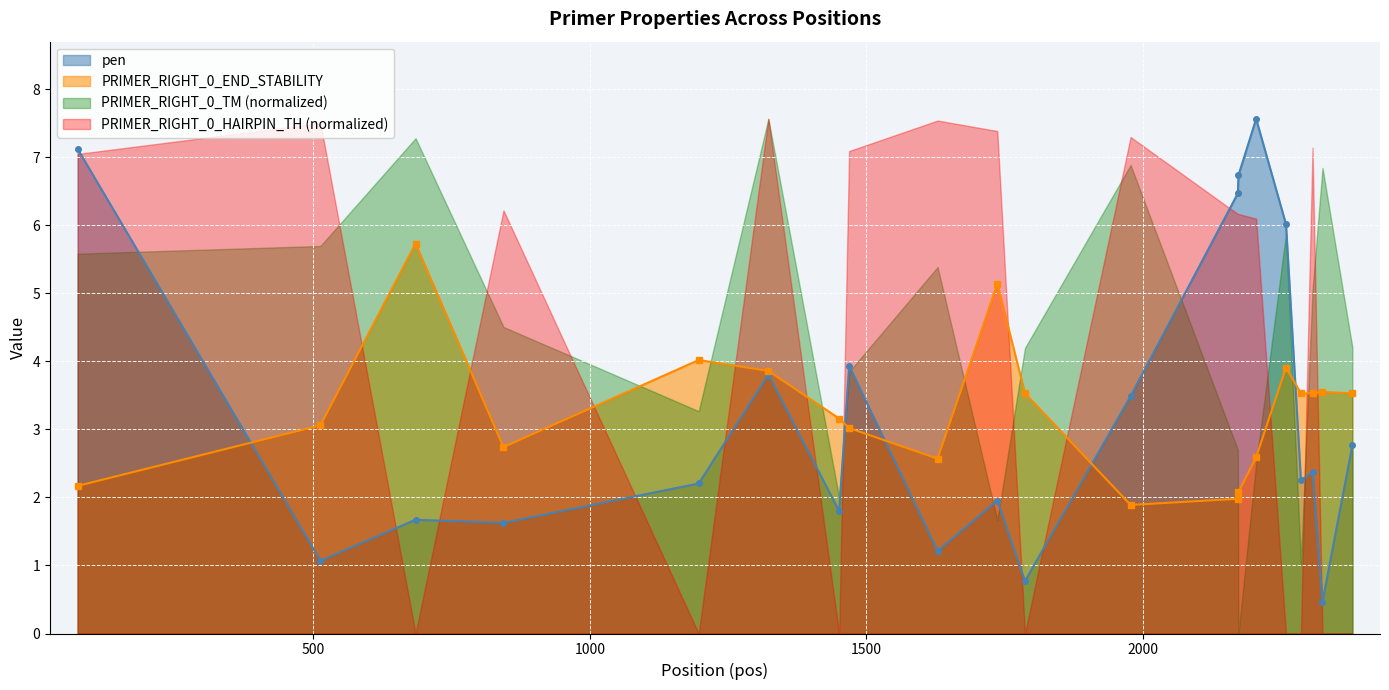

Count the number of categories in the chart.

20